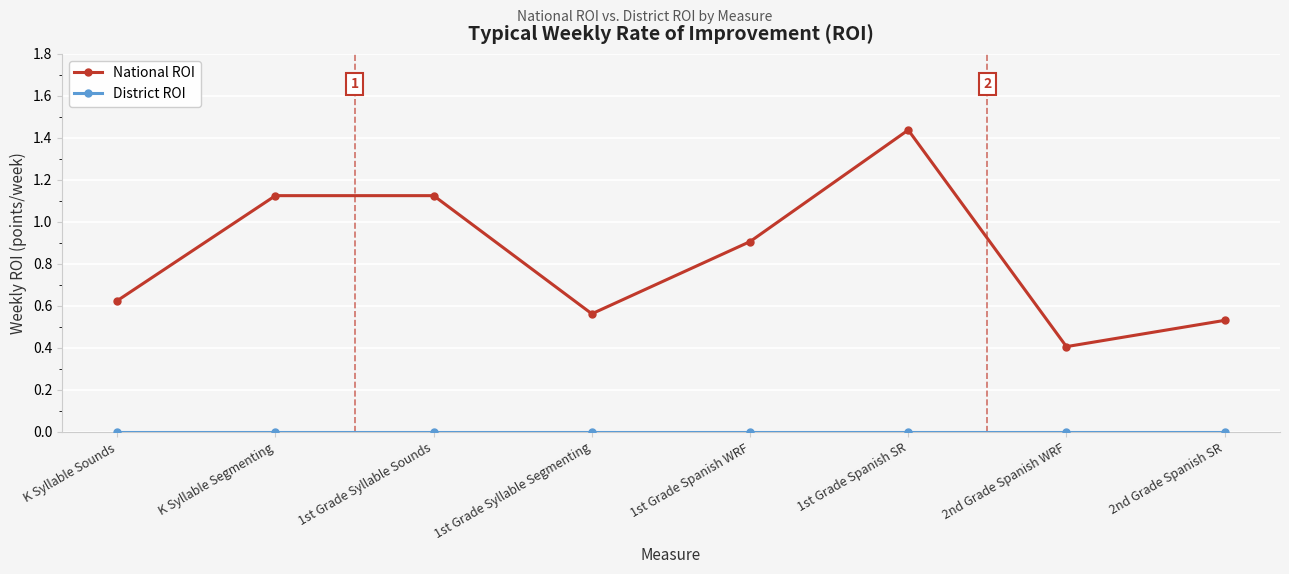

At which category is the sum across all series the highest?

1st Grade Spanish SR